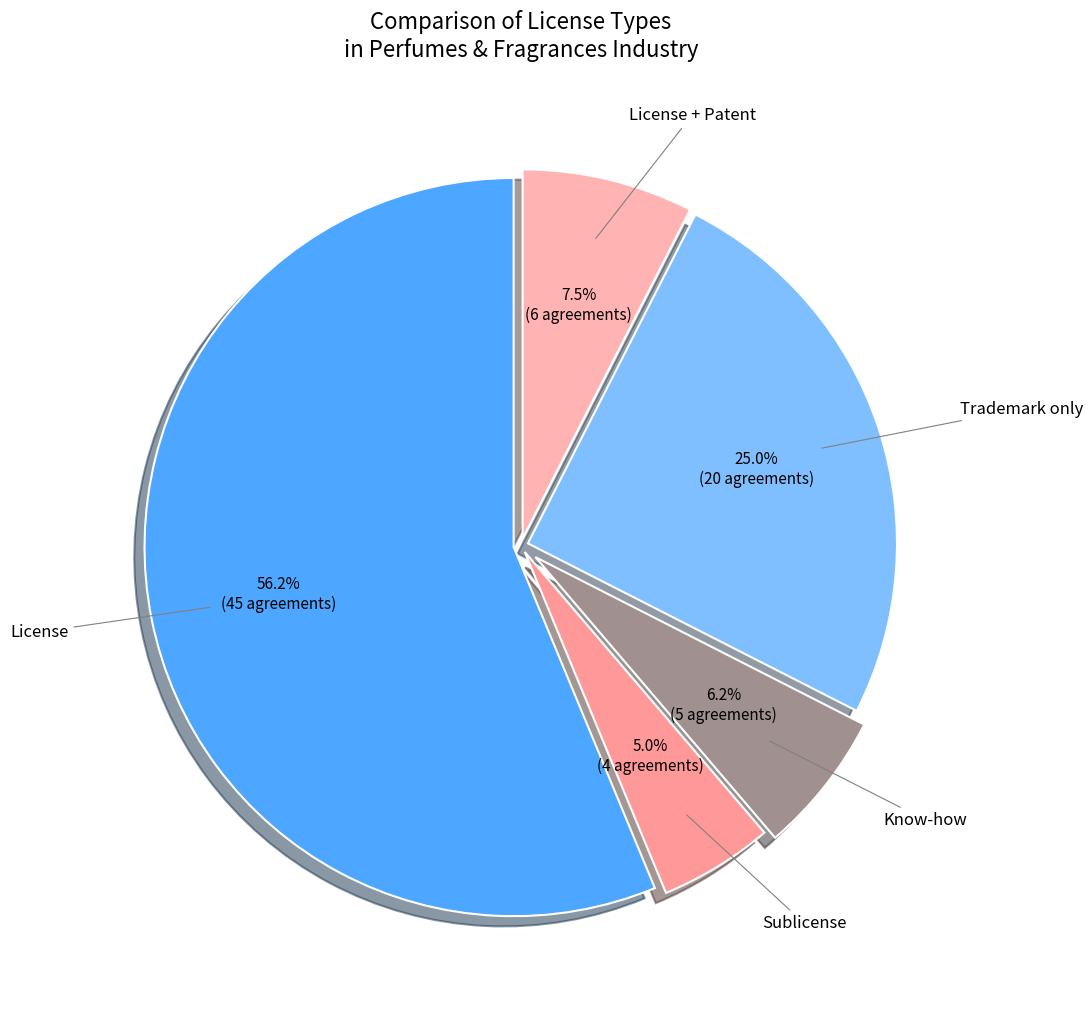

How many slices are in this pie chart?

5